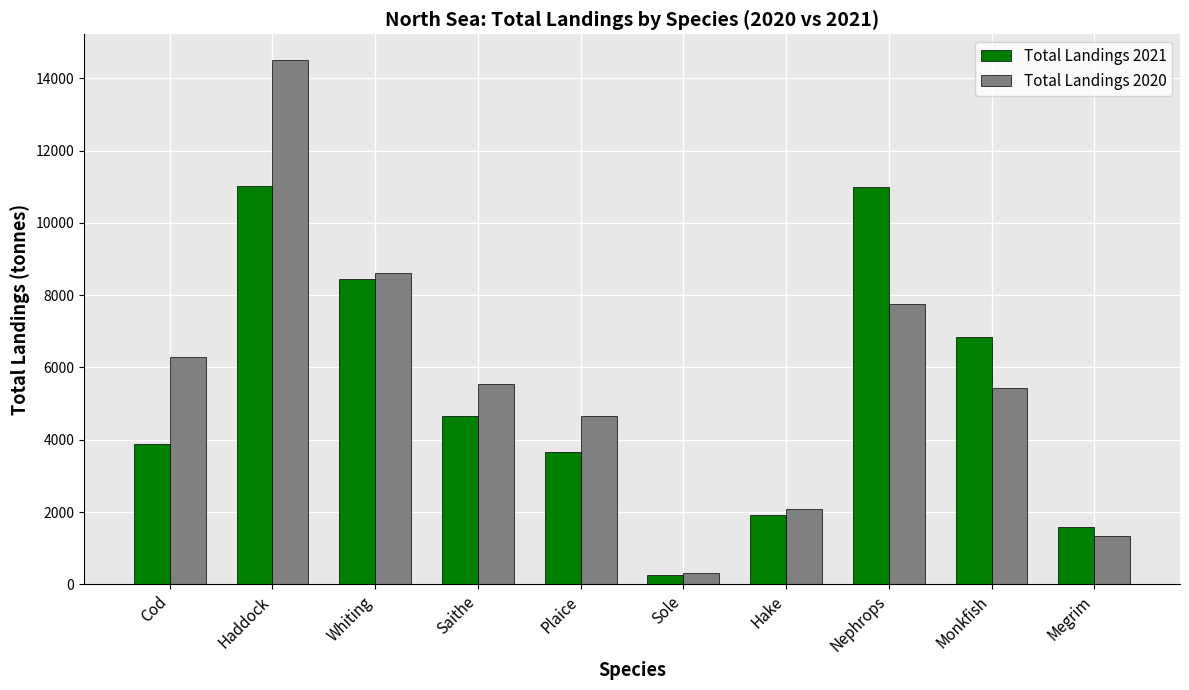

How many bars are there in each group?

2